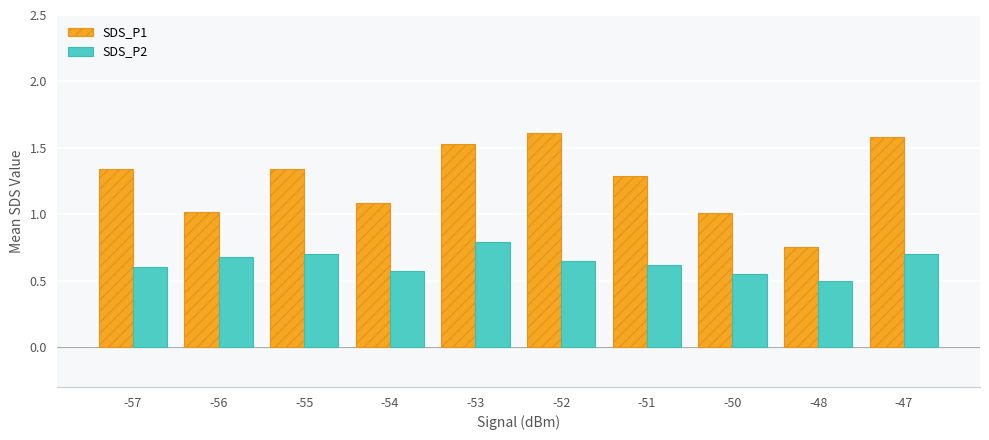

What are all the series names shown in the legend?

SDS_P1, SDS_P2